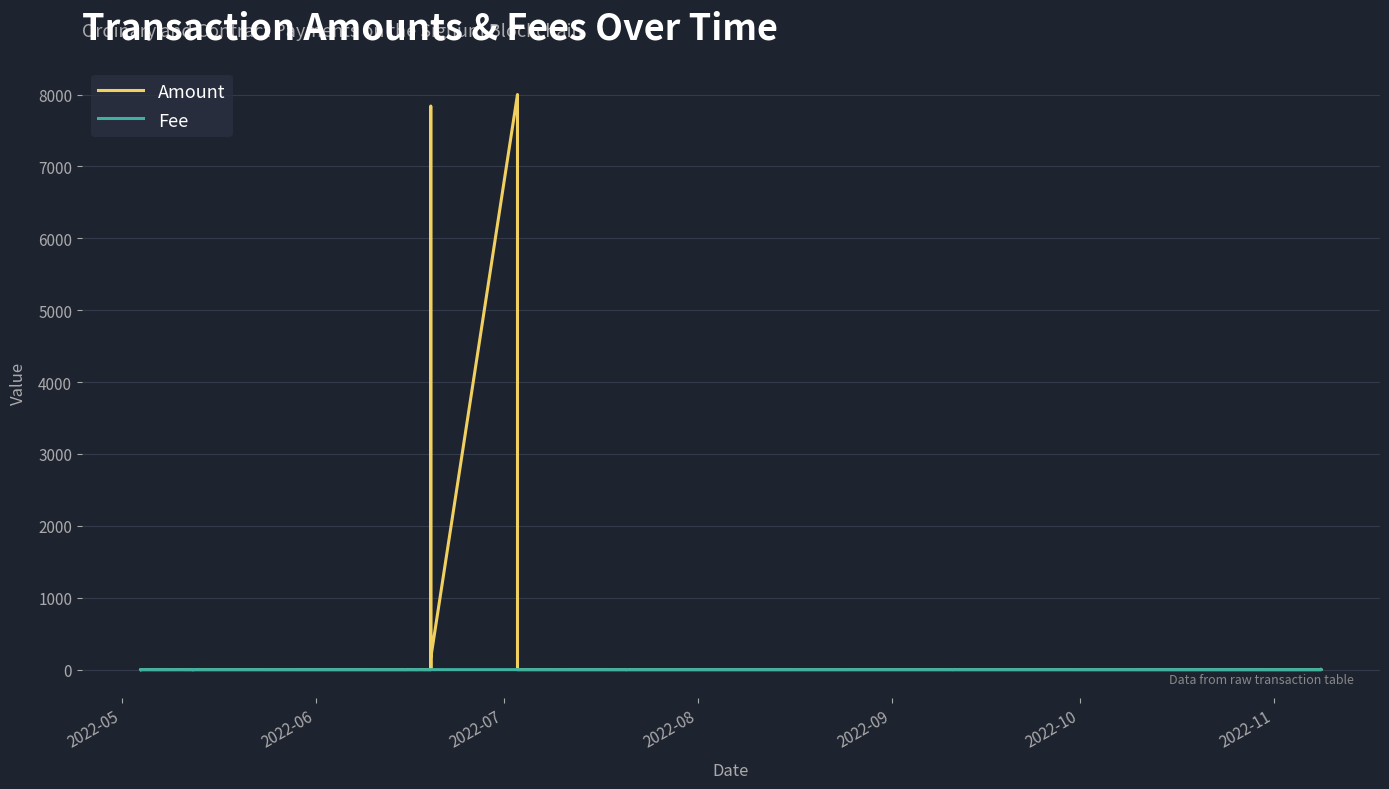

What are all the series names shown in the legend?

Amount, Fee